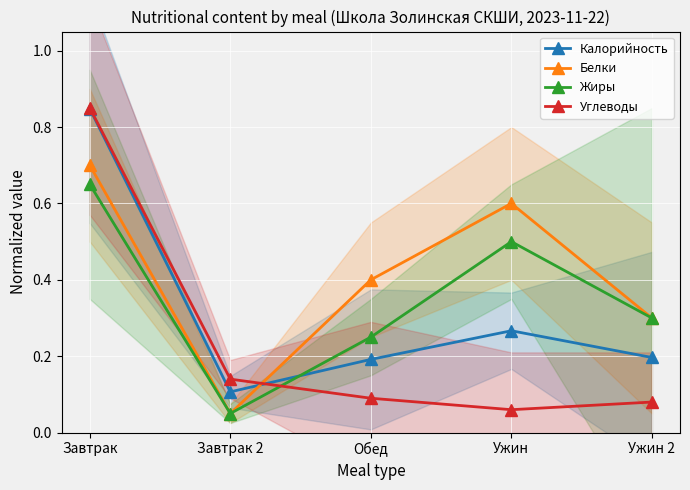

Between Завтрак and Обед, which is larger?

Завтрак